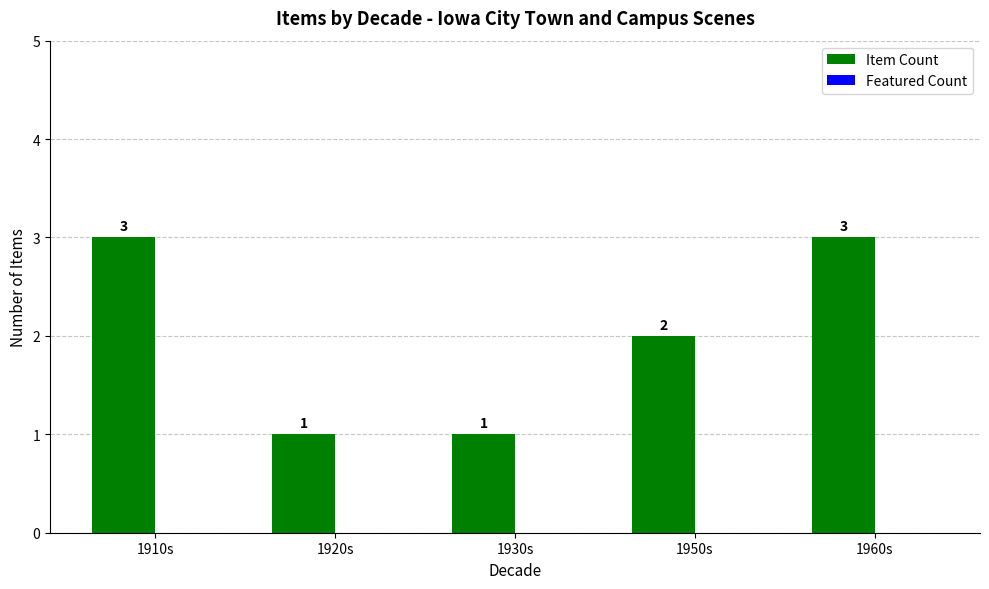

What is the maximum value shown in the chart?

3